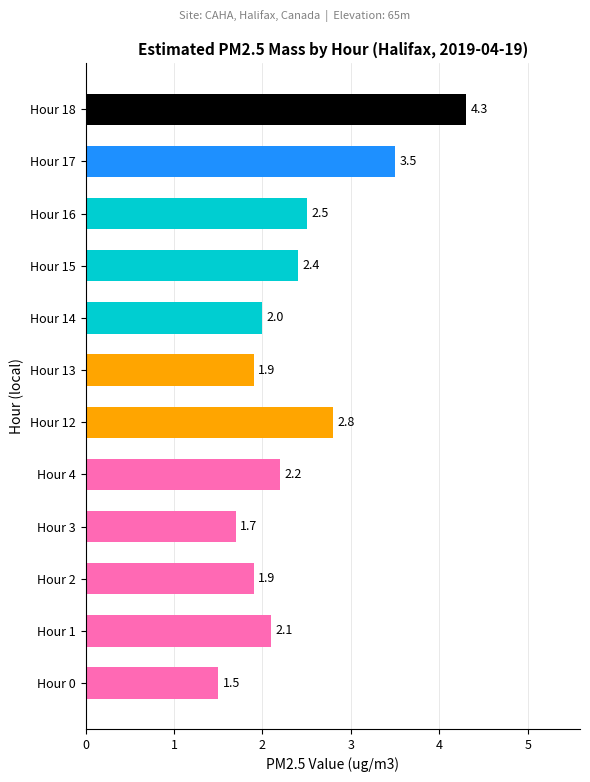

The chart shows a value of 2.8 at Hour 3. True or false?

False